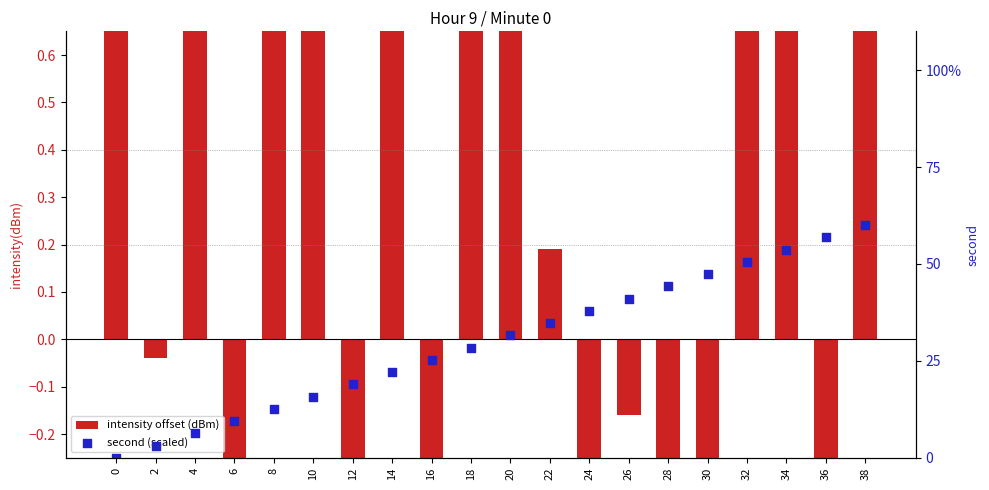

Which series has the largest total across all categories?

second (scaled)